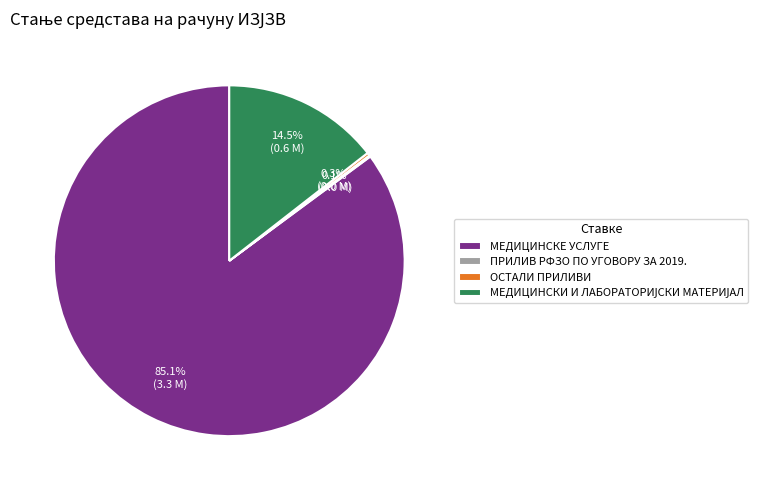

What is the majority slice?

МЕДИЦИНСКЕ УСЛУГЕ